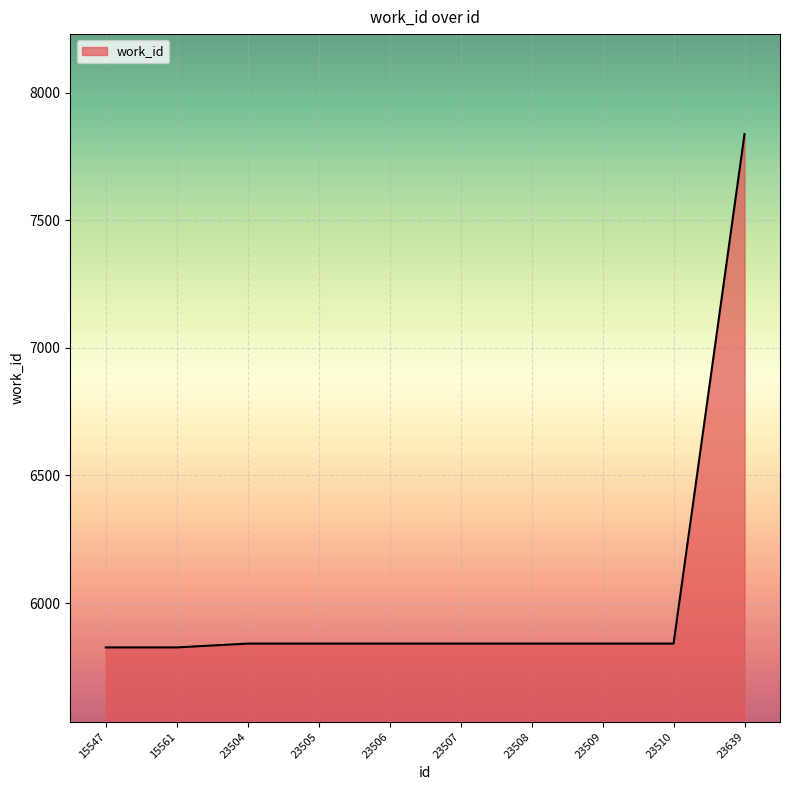

What is the approximate value at 23510?

5841